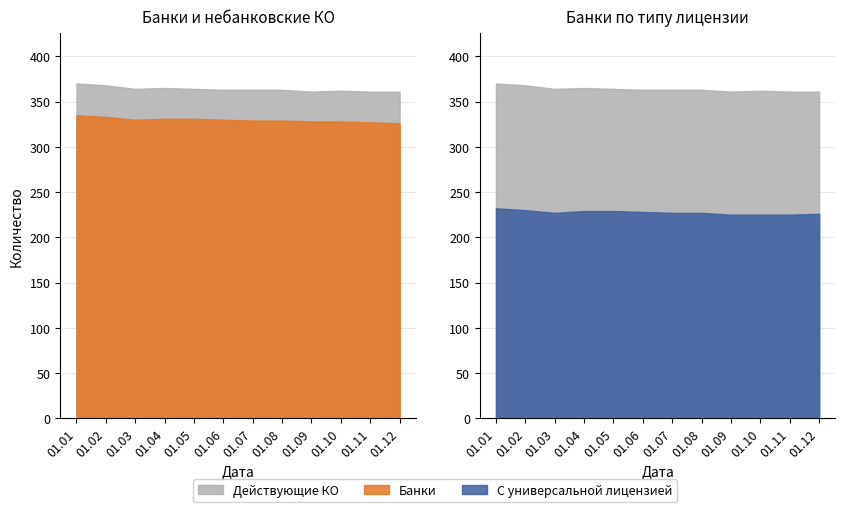

True or false: Действующие КО and Небанковские КО cross at least once.

False